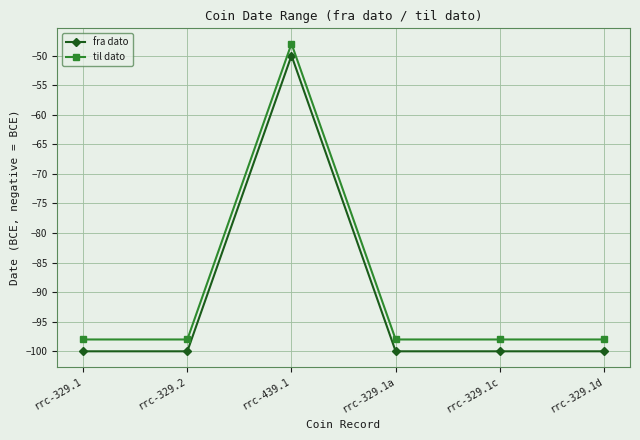

What is the label of the 2nd point from the right?

rrc-329.1c